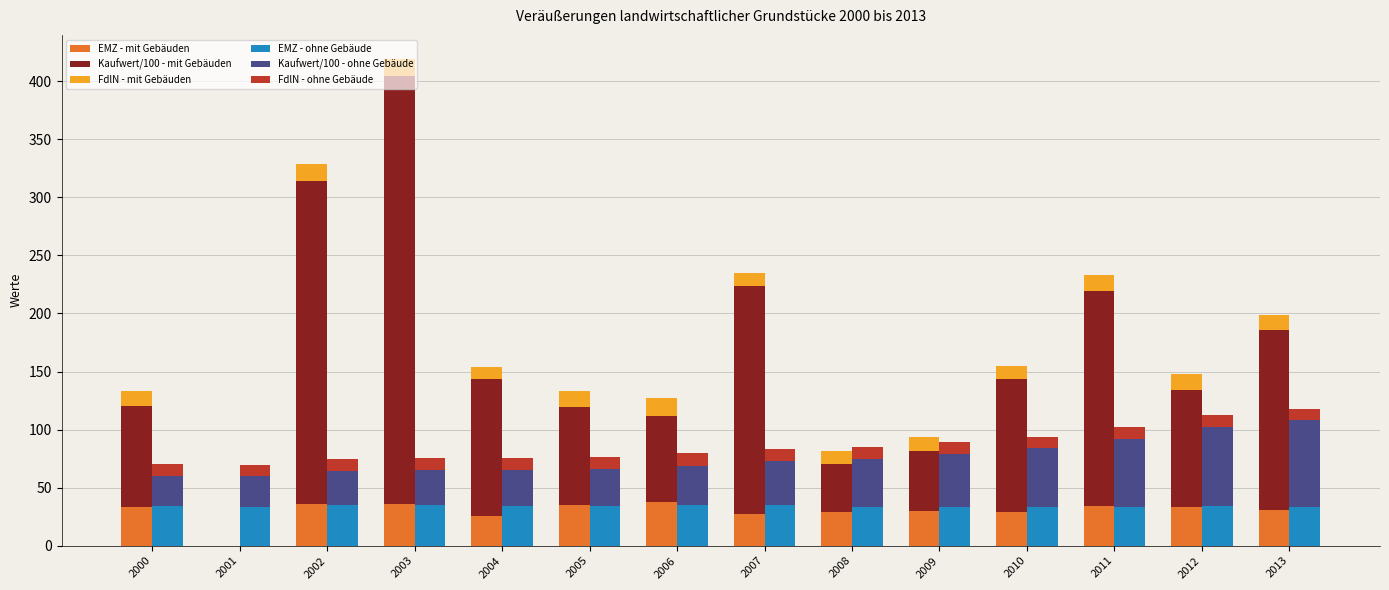

Is the value of FdlN - ohne Gebäude at 2011 greater than the value of FdlN - mit Gebäuden at 2006?

No